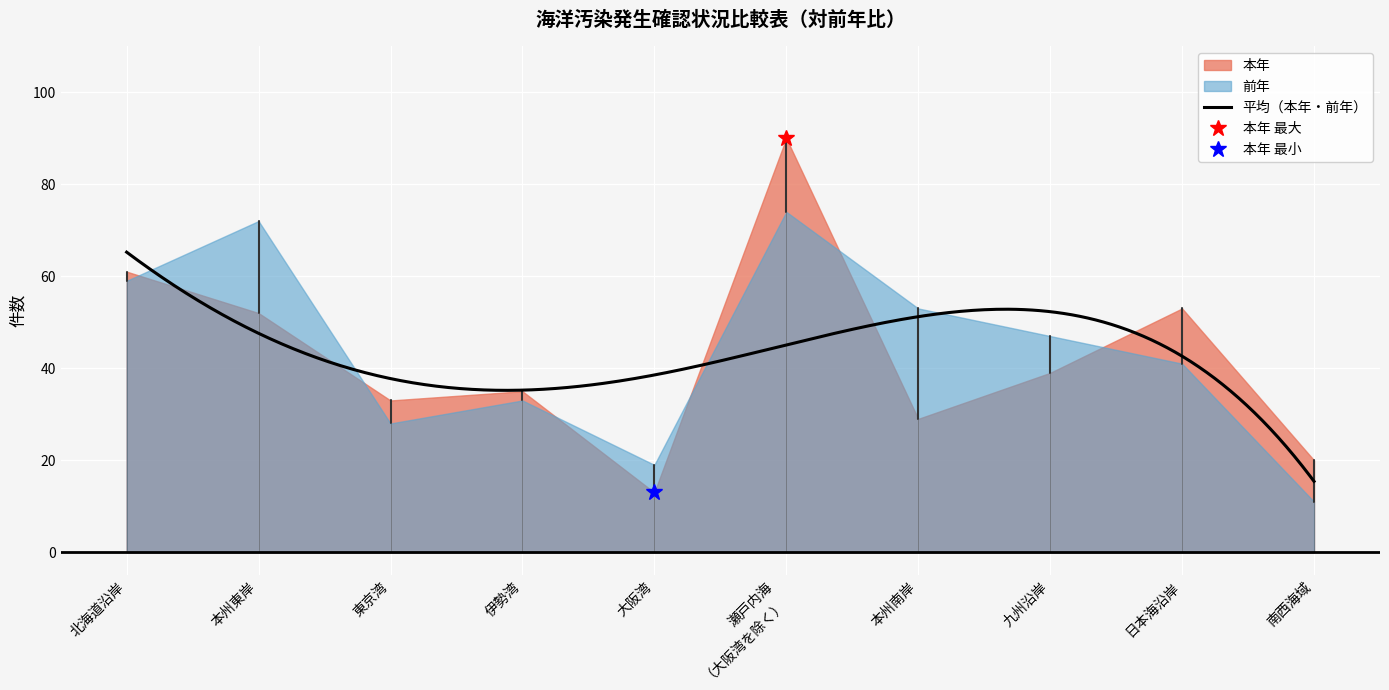

What is the difference between the maximum and minimum values in the 前年 series?

63